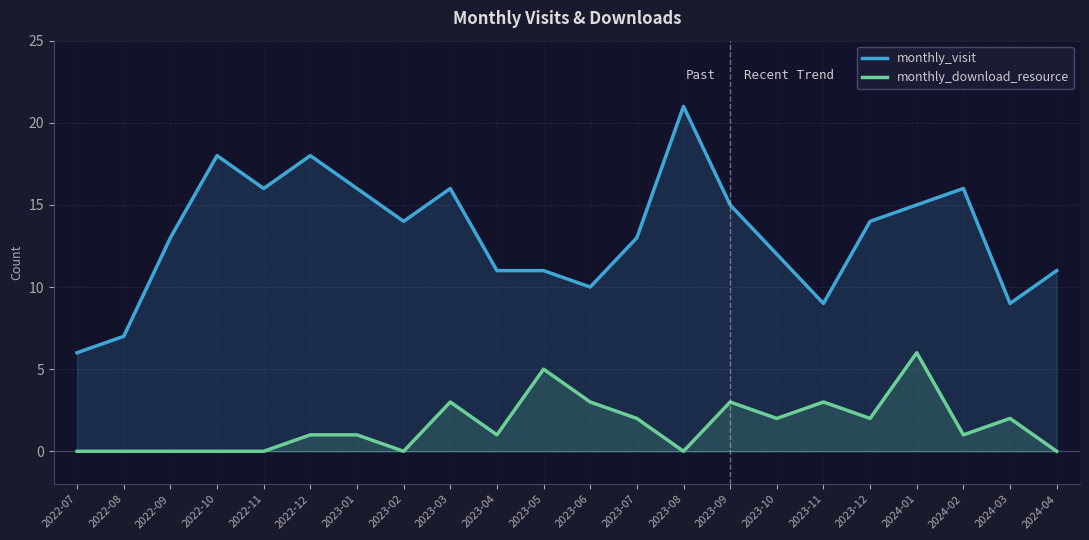

Where is monthly_download_resource nearest to the value 3?

2023-03